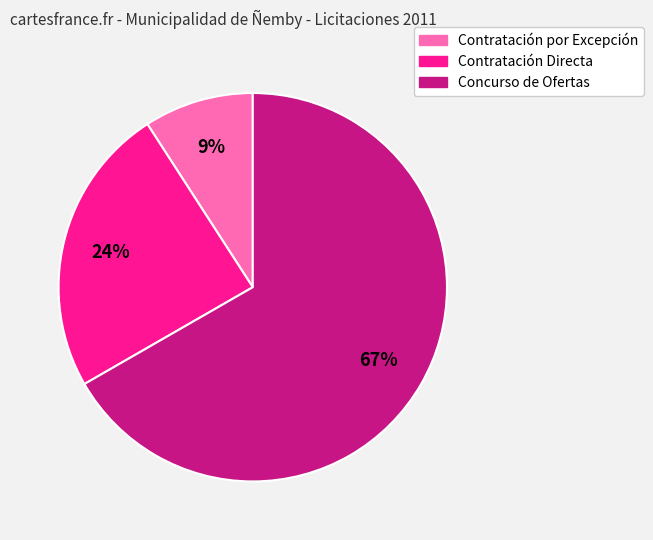

Does any single category account for the majority?

Yes